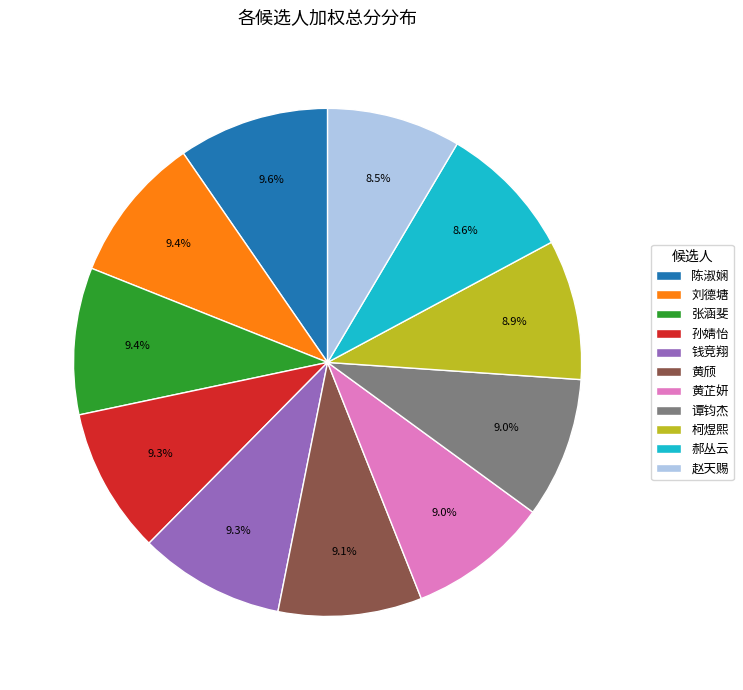

Does 陈淑娴 account for over 50% of the chart?

No